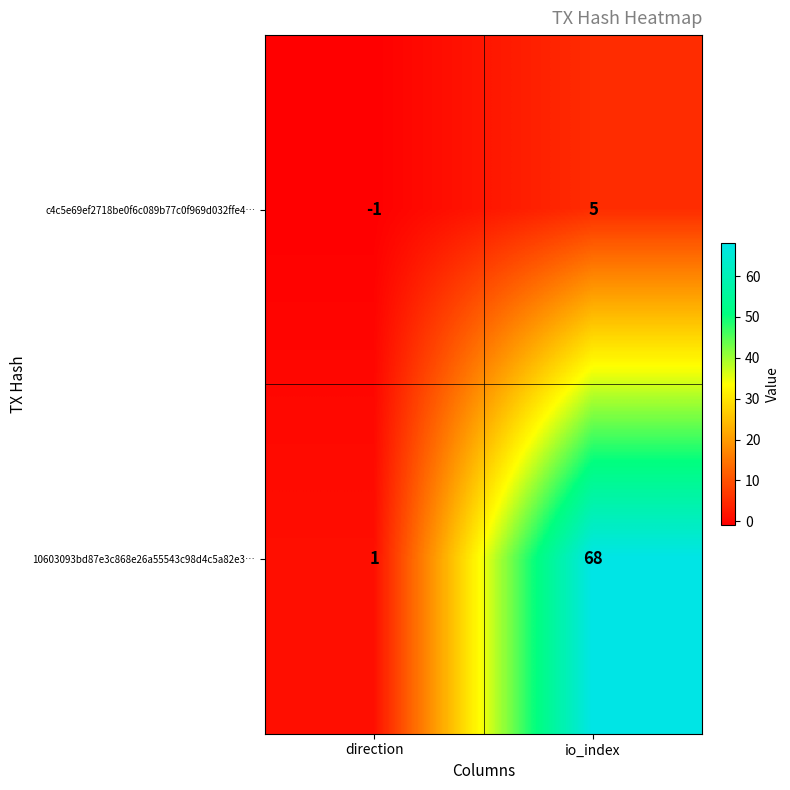

Which series has the largest range (max minus min)?

10603093bd87e3c868e26a55543c98d4c5a82e3…